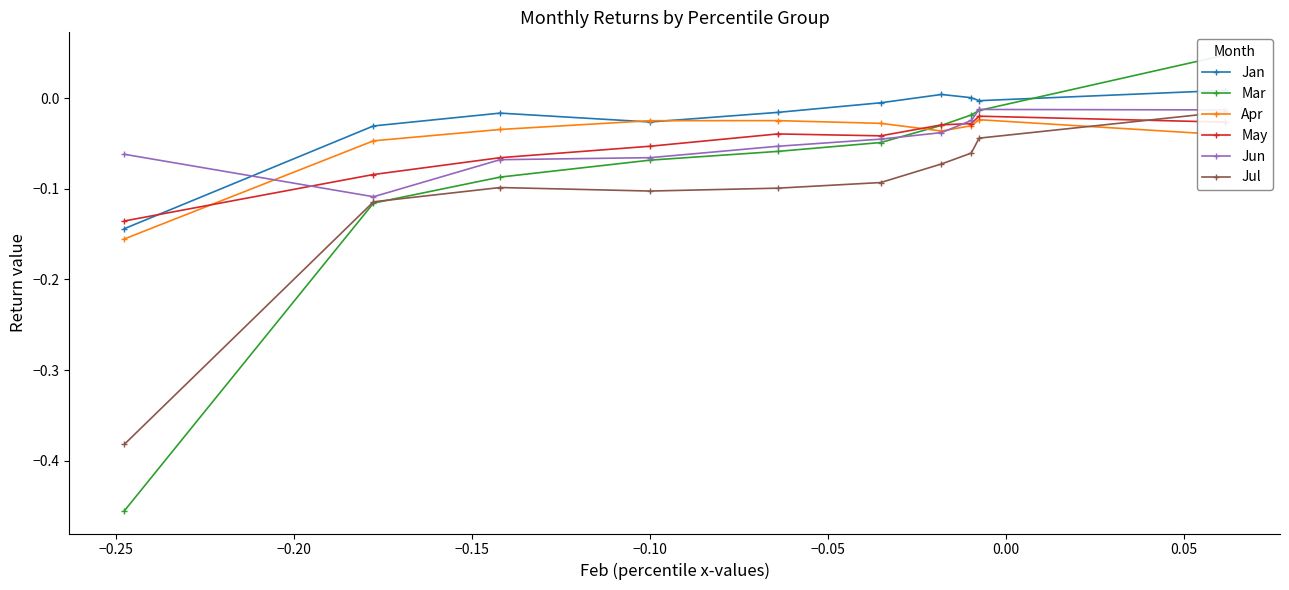

Which series has the largest total across all categories?

Jan